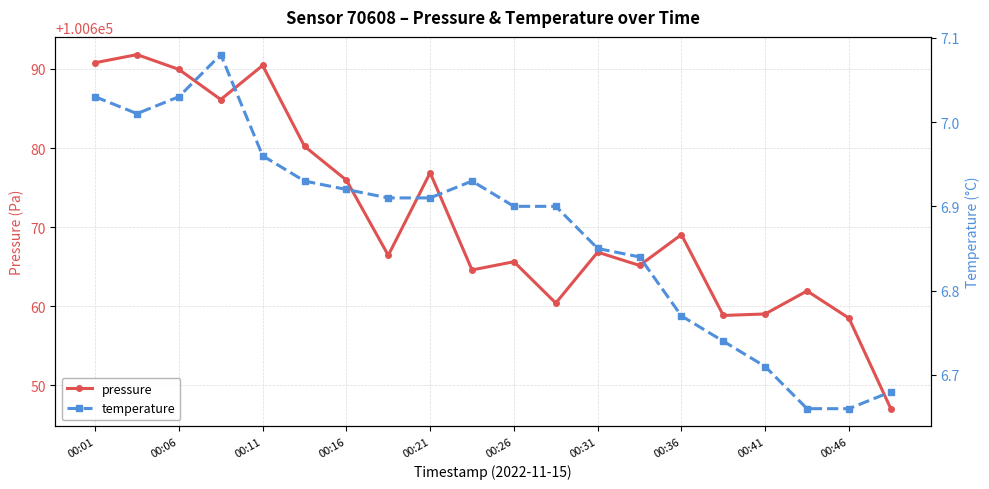

In temperature, how many points are lower than both neighbors (excluding endpoints)?

1